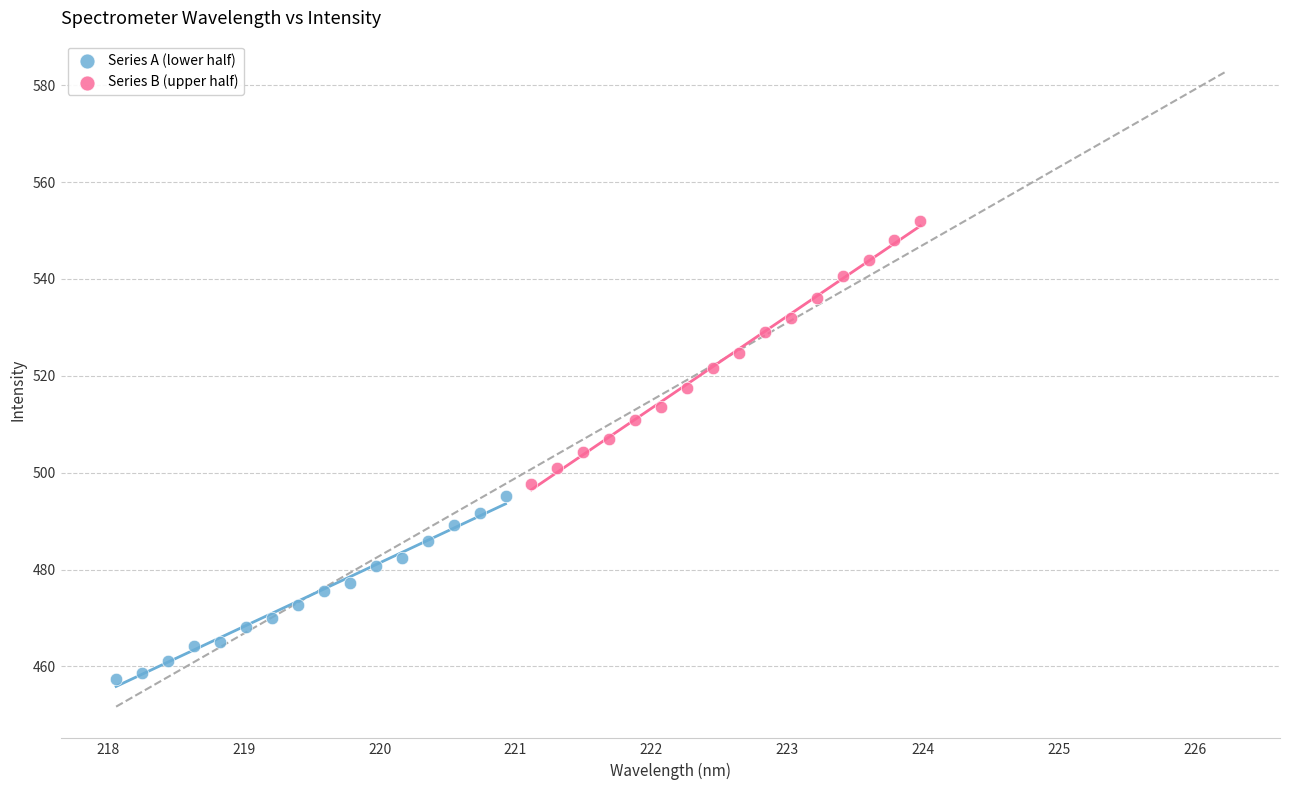

Which series contains the highest Y value?

Series B (upper half)